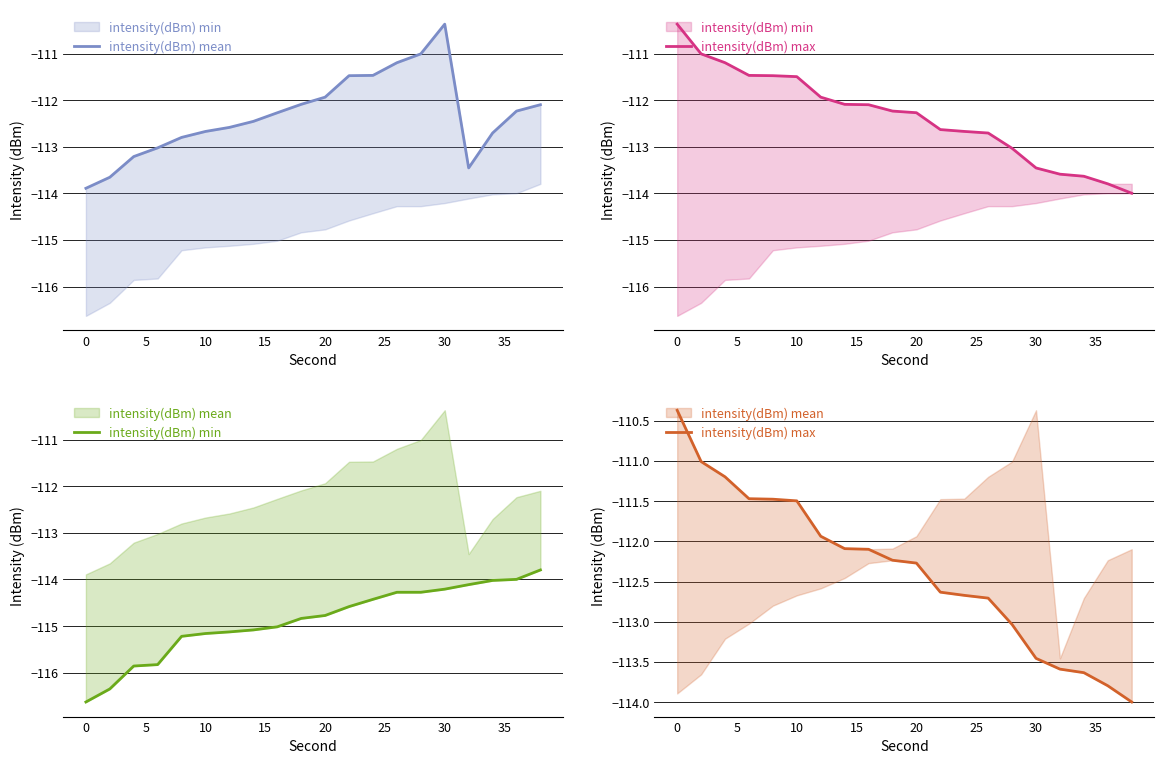

True or false: intensity(dBm) mean and intensity(dBm) min cross at least once.

False